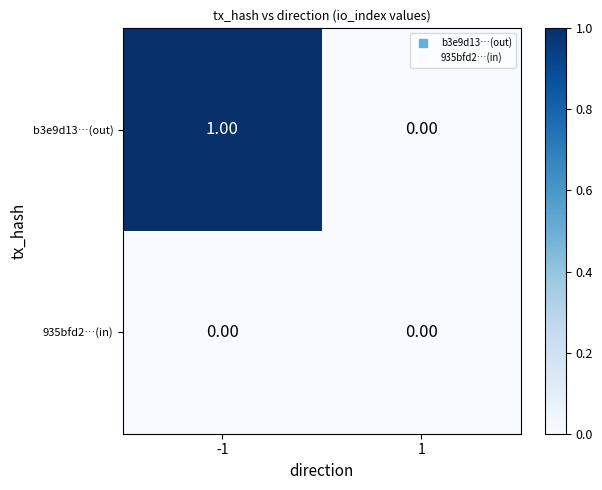

Count the number of categories in the chart.

2